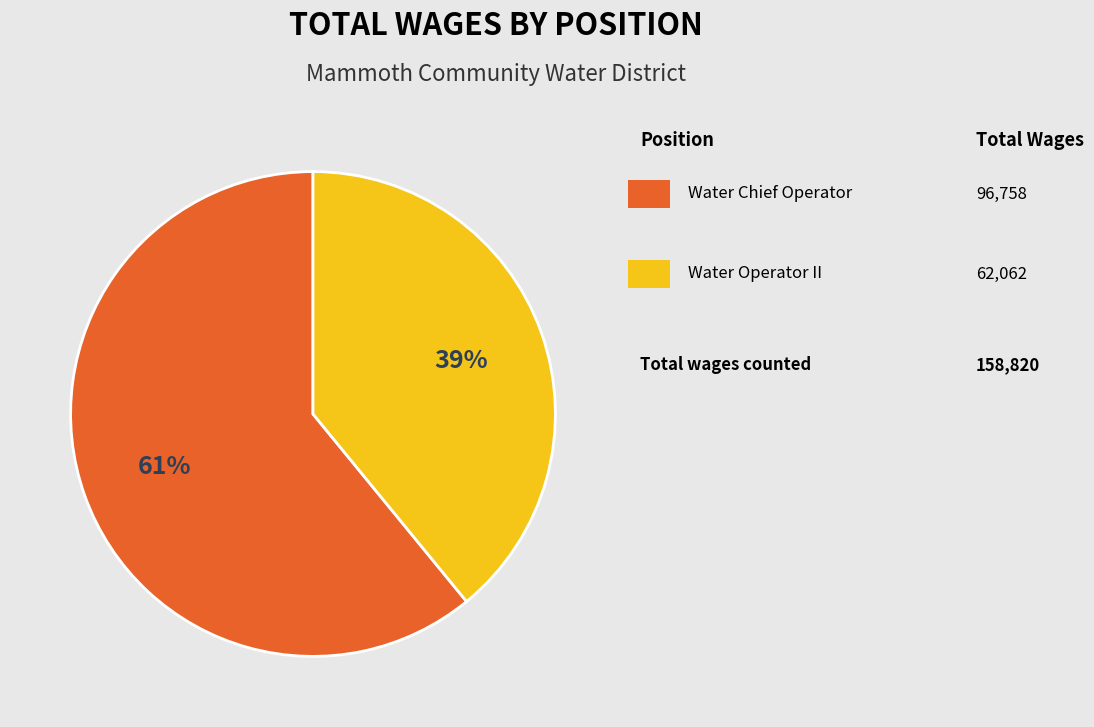

Does any single category account for the majority?

Yes